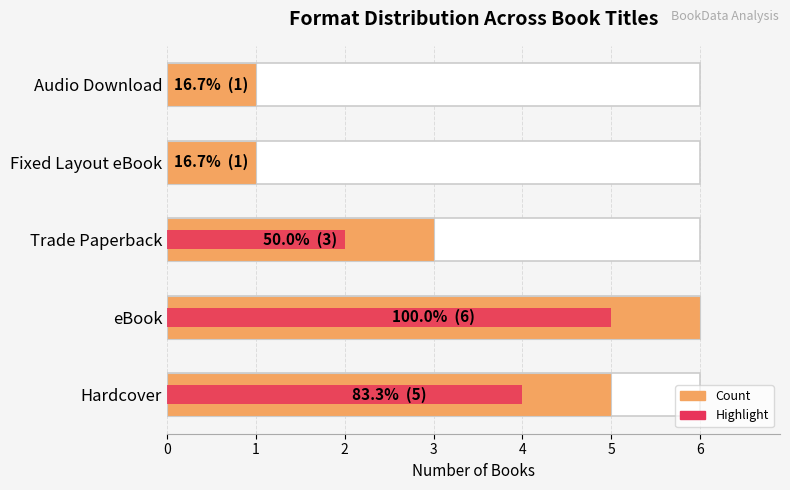

Which series changed the most between Hardcover and Trade Paperback?

Count